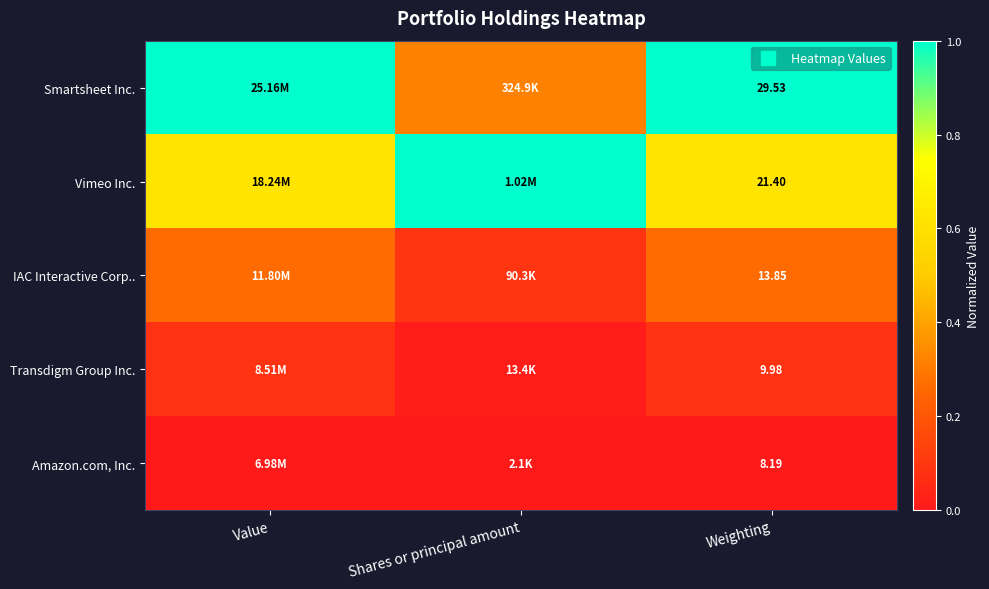

The value of Smartsheet Inc. at Weighting is 0.5. True or false?

False